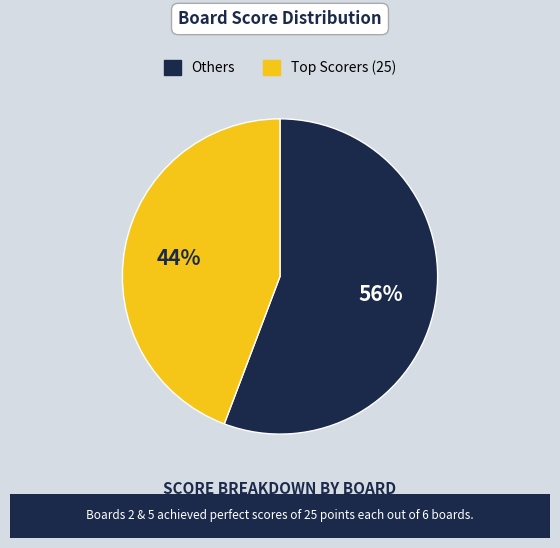

Does Others represent more than half of the total?

Yes